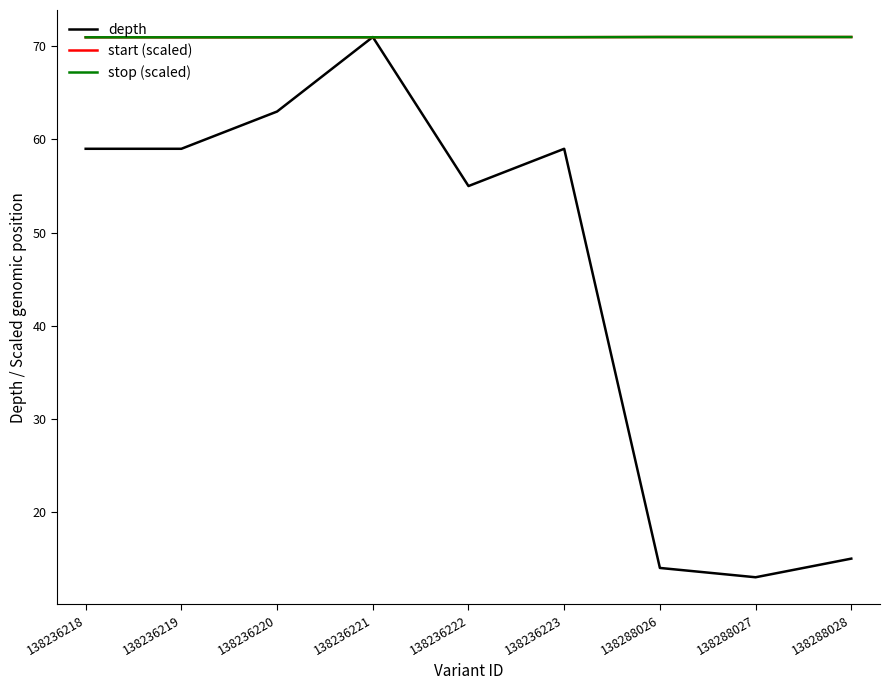

What is the greatest value displayed?

71.0